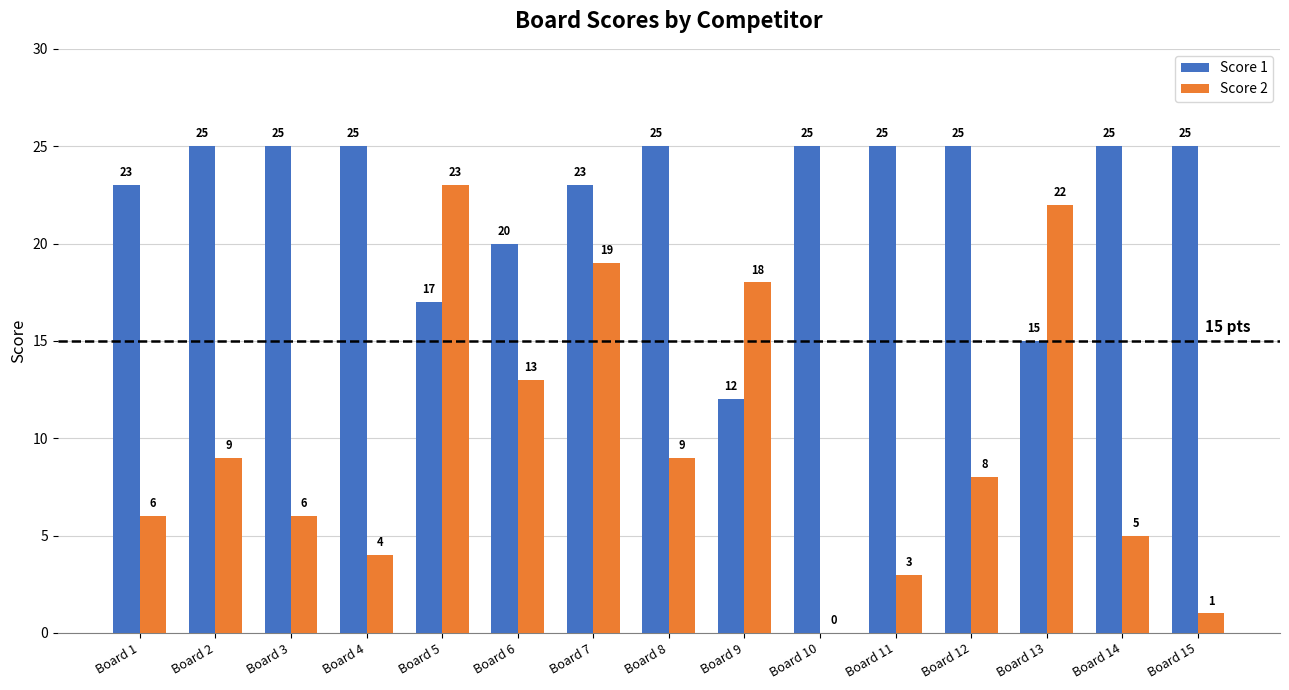

What is the maximum value for Score 2?

23